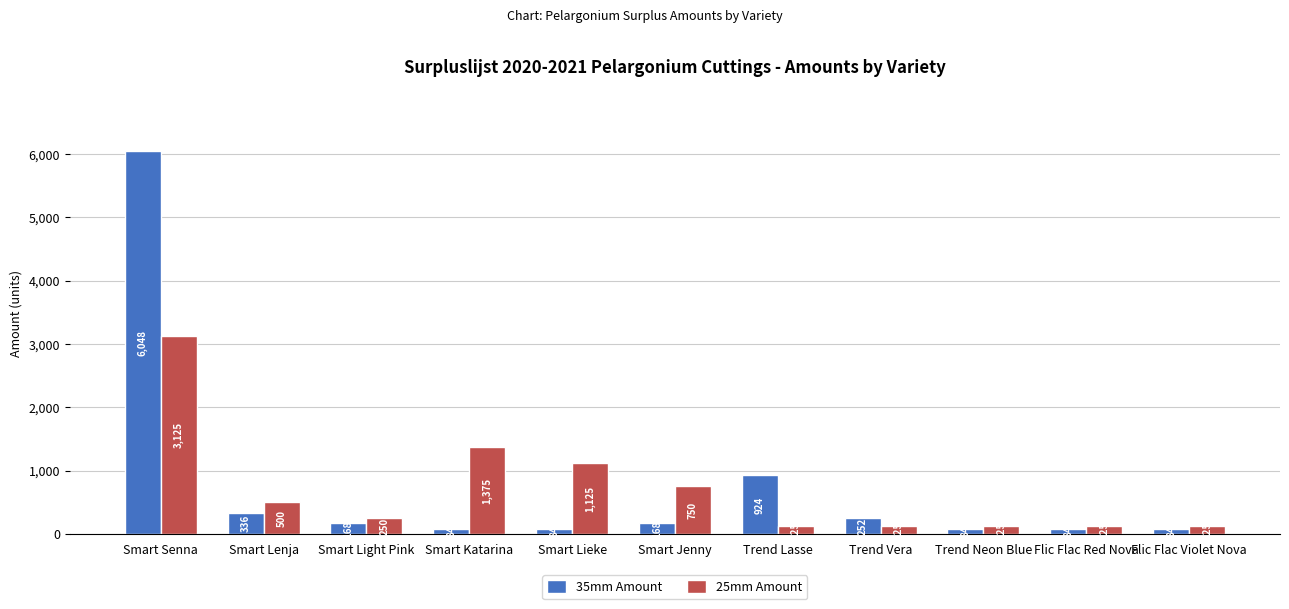

List the series in order of their overall mean, highest first.

35mm Amount, 25mm Amount